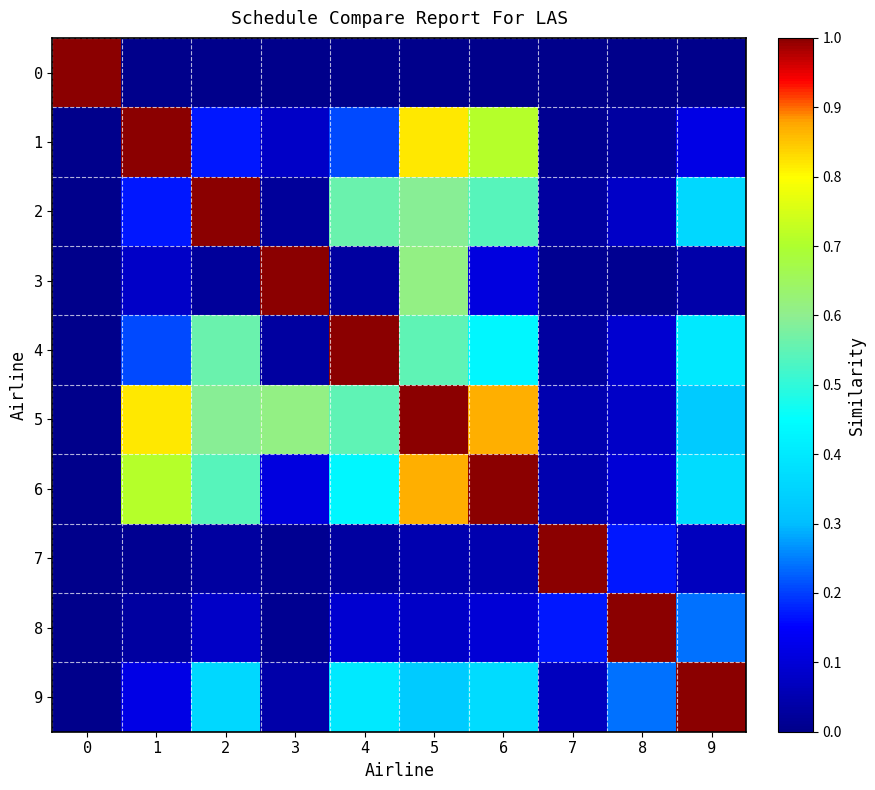

Reading right to left, transcribe all the data shown in this chart.

0: 9=0.0	8=0.0	7=0.0	6=0.0	5=0.0	4=0.0	3=0.0	2=0.0	1=0.0	0=1.0
1: 9=0.1	8=0.0	7=0.0	6=0.7	5=0.8	4=0.2	3=0.1	2=0.2	1=1.0	0=0.0
2: 9=0.4	8=0.1	7=0.0	6=0.5	5=0.6	4=0.6	3=0.0	2=1.0	1=0.2	0=0.0
3: 9=0.0	8=0.0	7=0.0	6=0.1	5=0.6	4=0.0	3=1.0	2=0.0	1=0.1	0=0.0
4: 9=0.4	8=0.1	7=0.0	6=0.4	5=0.6	4=1.0	3=0.0	2=0.6	1=0.2	0=0.0
5: 9=0.3	8=0.1	7=0.1	6=0.9	5=1.0	4=0.6	3=0.6	2=0.6	1=0.8	0=0.0
6: 9=0.4	8=0.1	7=0.1	6=1.0	5=0.9	4=0.4	3=0.1	2=0.5	1=0.7	0=0.0
7: 9=0.1	8=0.2	7=1.0	6=0.1	5=0.1	4=0.0	3=0.0	2=0.0	1=0.0	0=0.0
8: 9=0.2	8=1.0	7=0.2	6=0.1	5=0.1	4=0.1	3=0.0	2=0.1	1=0.0	0=0.0
9: 9=1.0	8=0.2	7=0.1	6=0.4	5=0.3	4=0.4	3=0.0	2=0.4	1=0.1	0=0.0